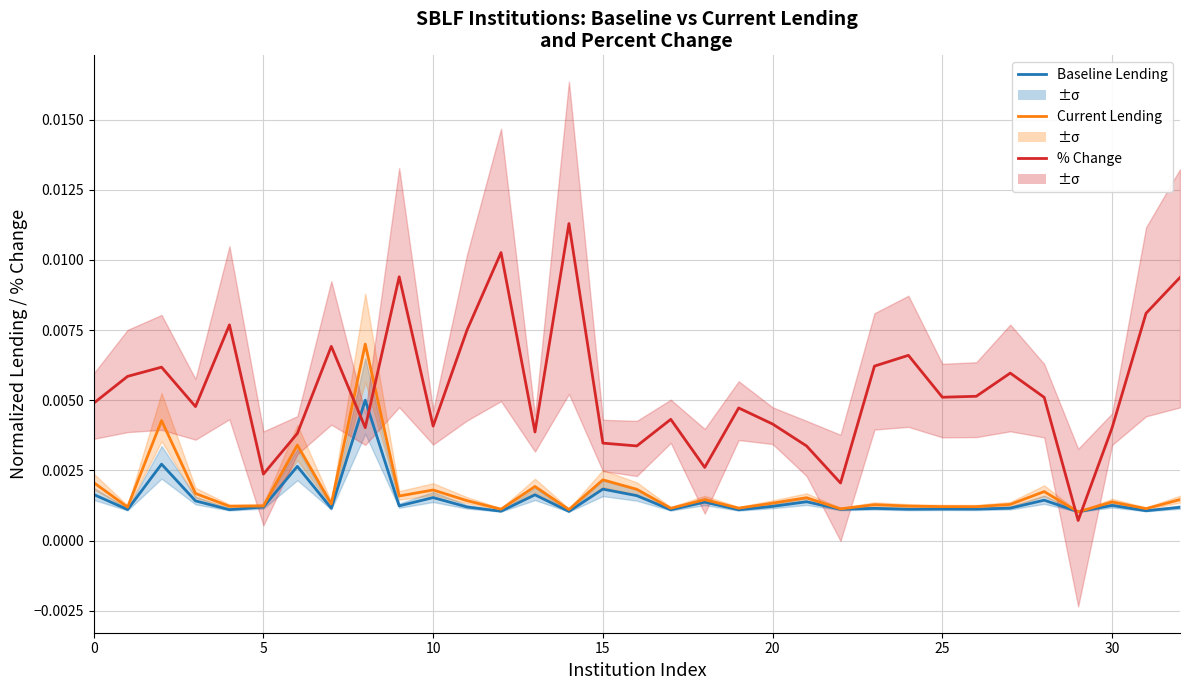

Which label corresponds to the largest value in the chart?

14